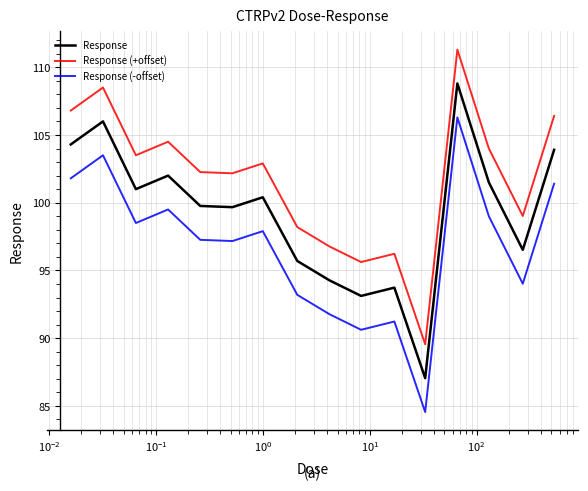

True or false: Response (+offset) and Response intersect in this chart.

False